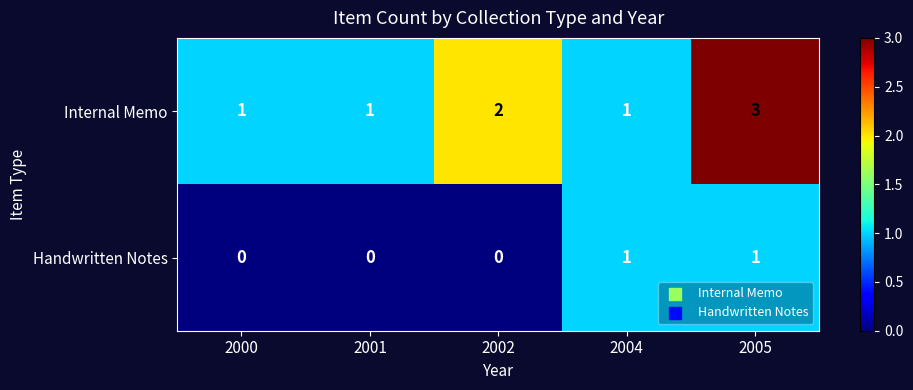

What is the sum of the Internal Memo values at 2005 and 2000?

4